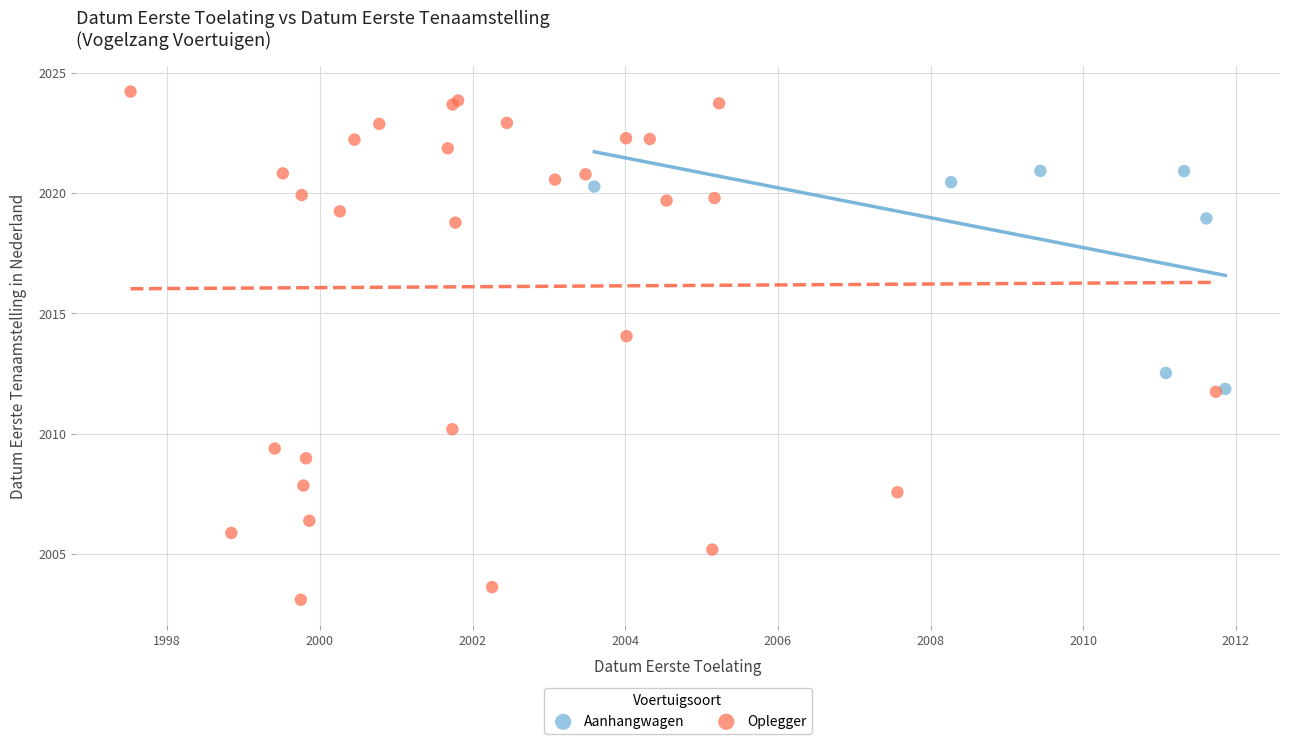

Which series reaches the maximum Y coordinate?

Oplegger